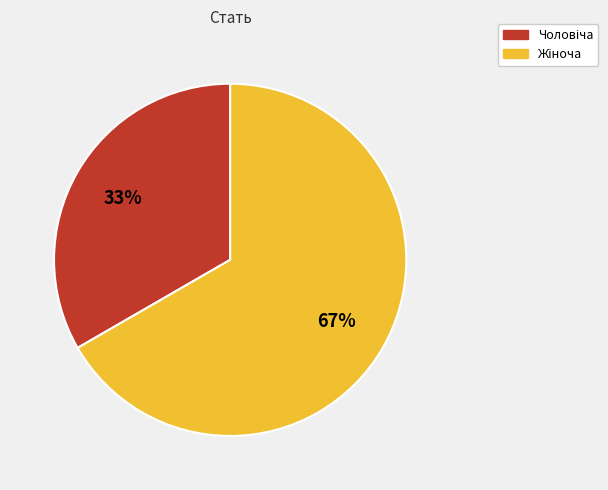

Count the number of slices in the pie.

2